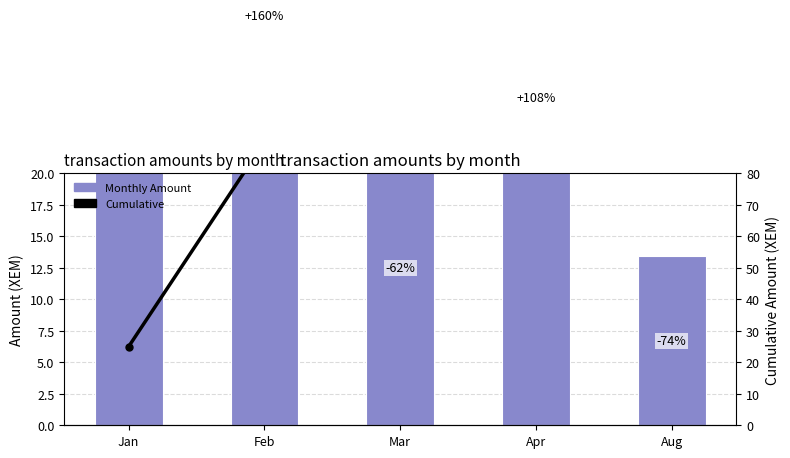

Is it true that Monthly Amount equals 25.0 at Mar?

True